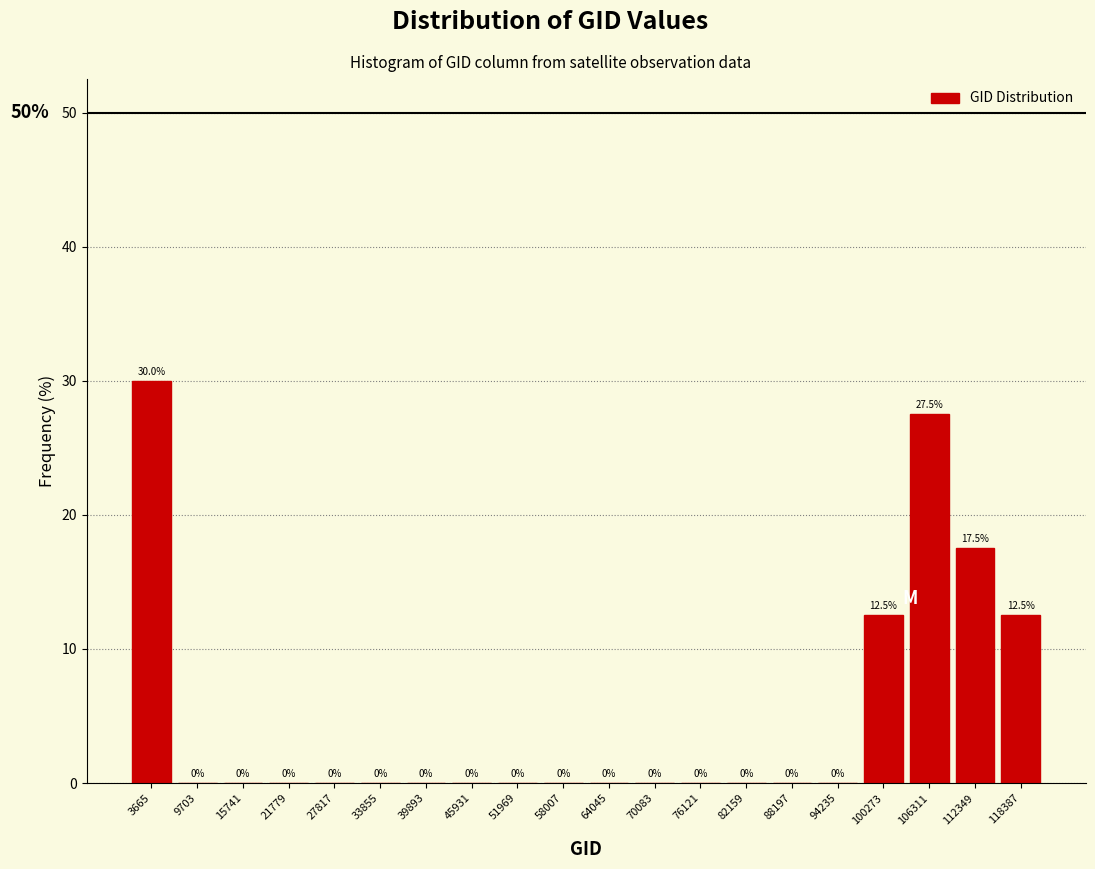

How tall is the bar that spans 103000 to 109000 on the x-axis? The bar edges are not printed on the chart, so give them approximately, as read against the axis.

27.5